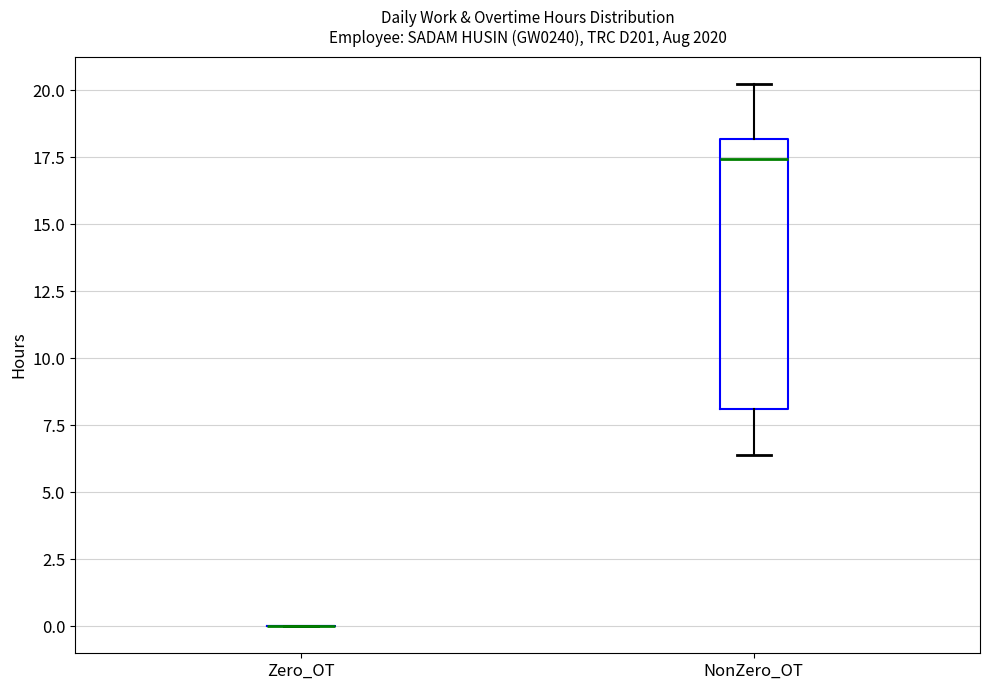

Reading left to right, read every box against the y-axis: the position of its median line, the range the box covers, and the ends of its whiskers. The values are not printed on the chart, so give them approximately, as read against the axis.

Zero_OT: box collapsed to a line at 0.0, whiskers 0.0 to 0.0
NonZero_OT: median 17.5, box 8.0 to 18.0, whiskers 6.5 to 20.0